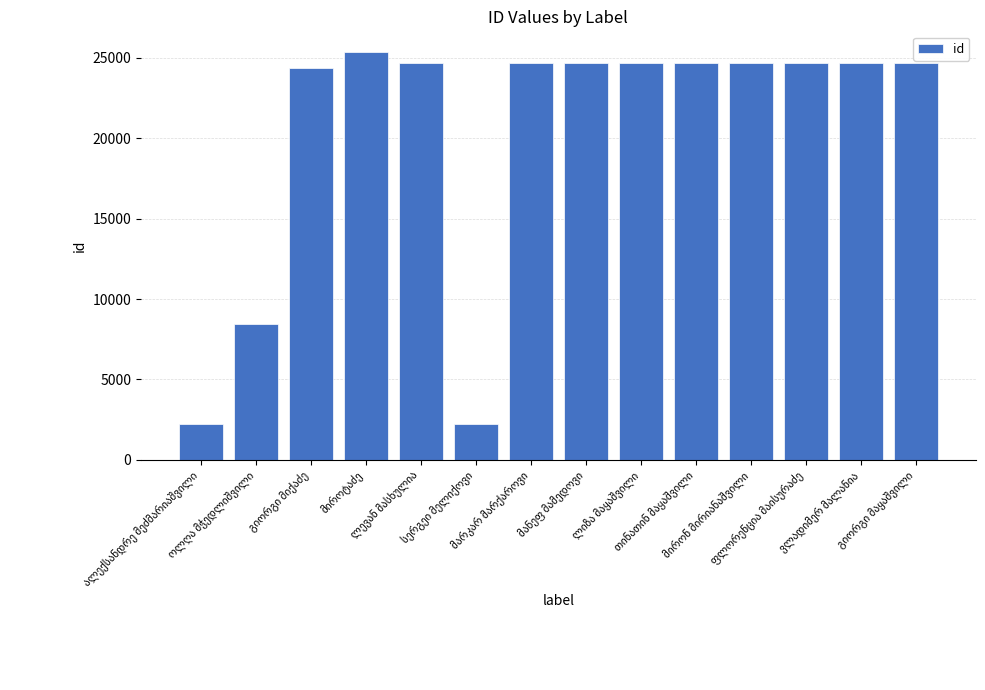

How many values are below 24670?

7